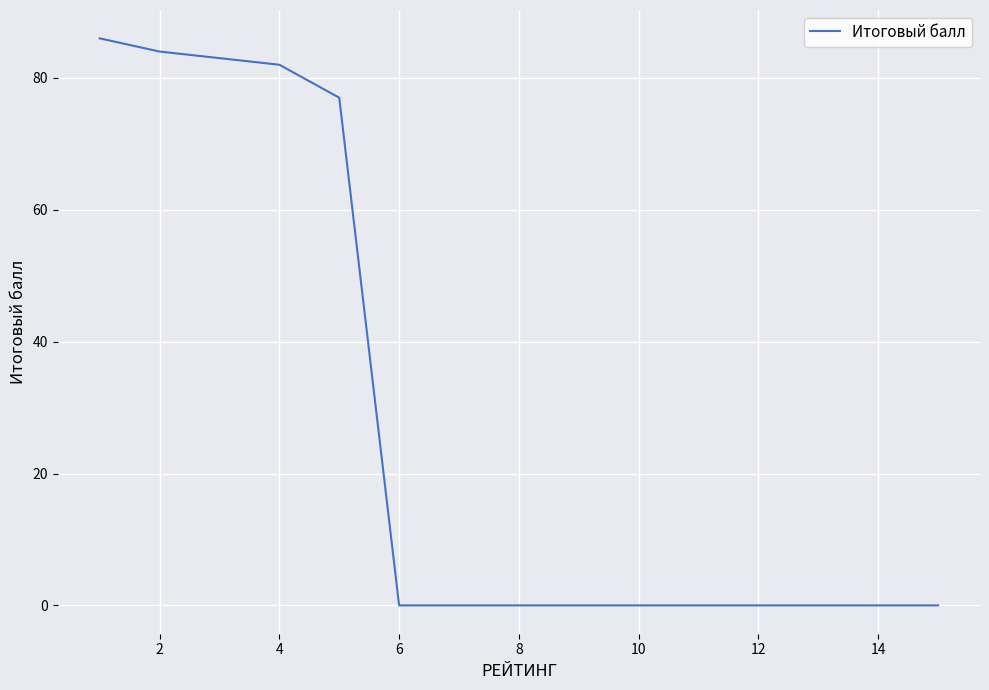

What is the difference between the maximum and minimum values?

86